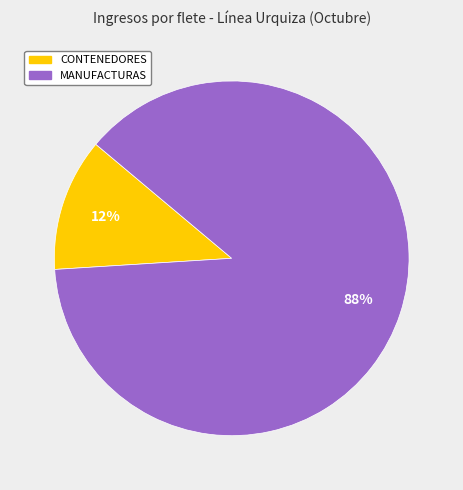

Between CONTENEDORES and MANUFACTURAS, which is larger?

MANUFACTURAS